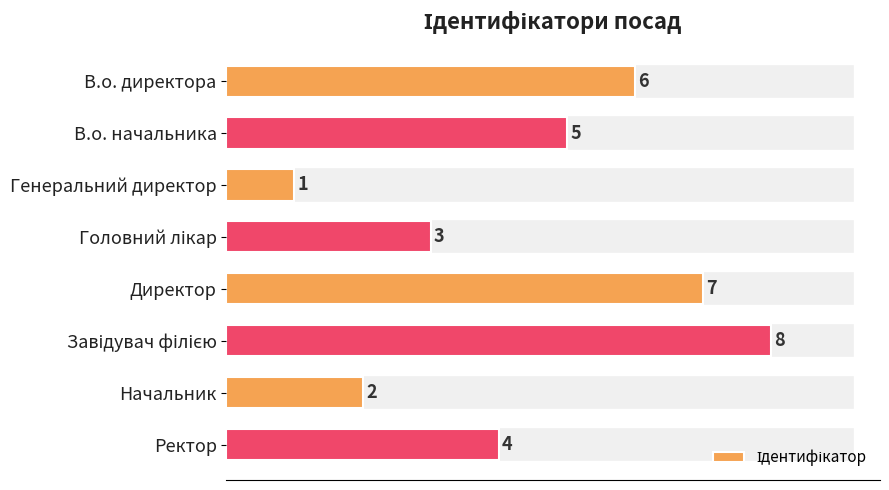

What is the sum of all values?

36